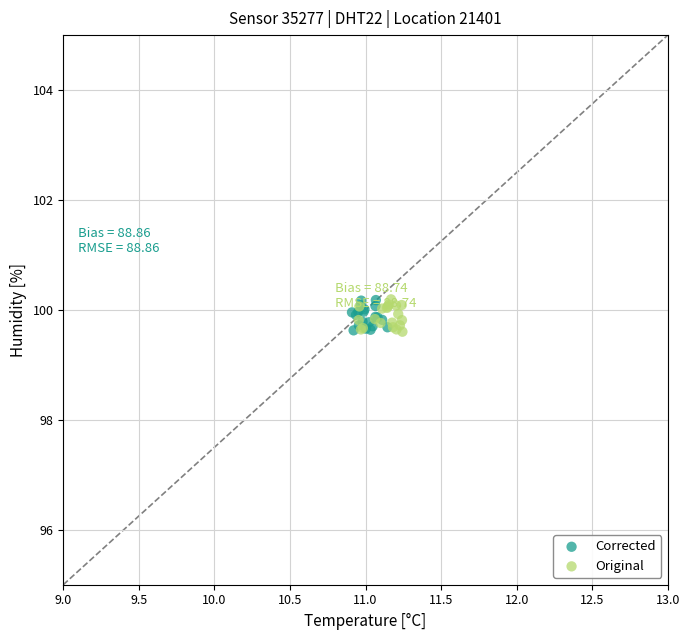

What are all the series names shown in the legend?

Corrected, Original